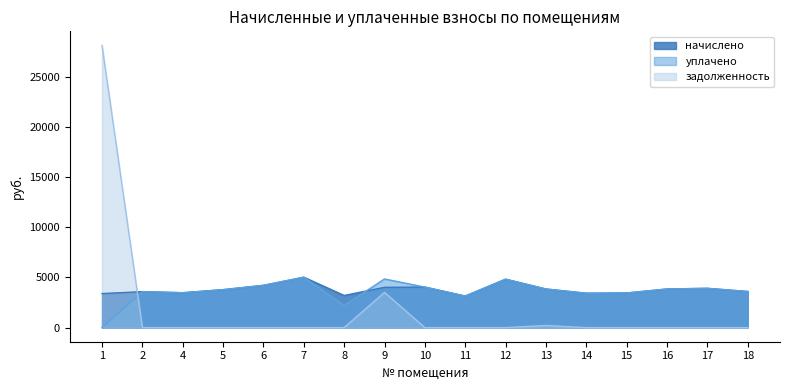

What is the average value of the начислено series?

3812.7